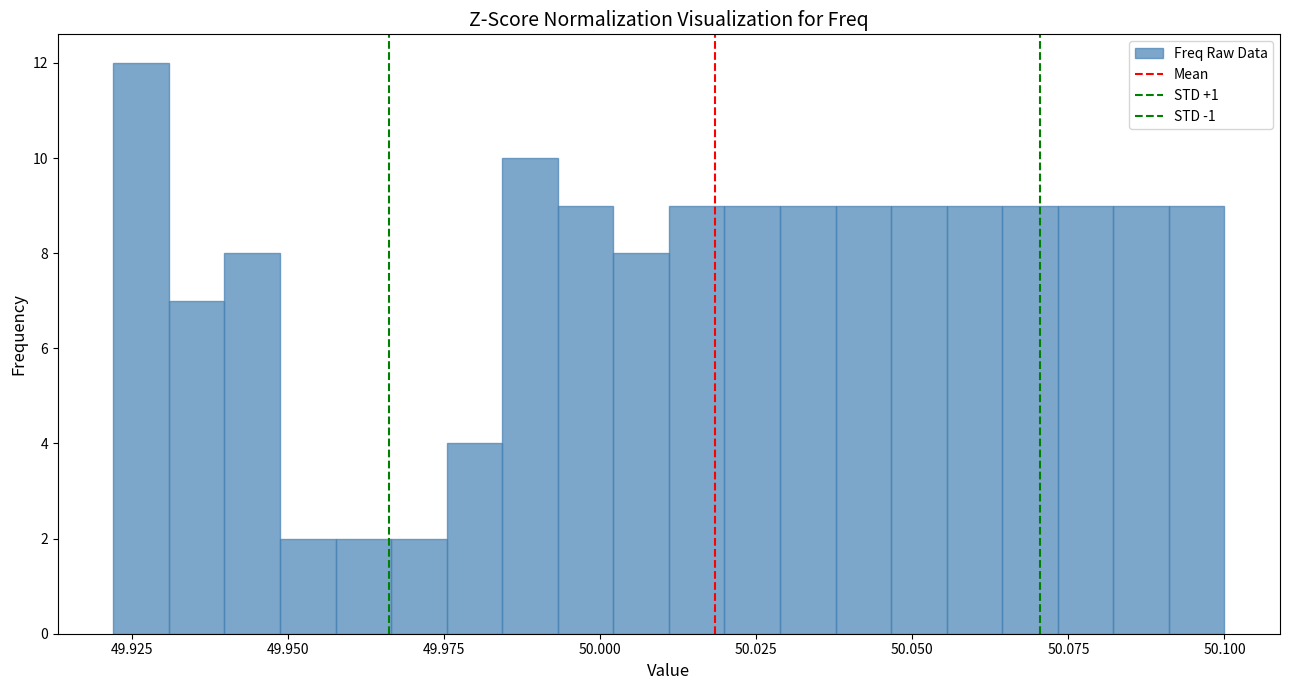

Read against the x-axis, roughly where is the centre of the tallest bar?

49.925